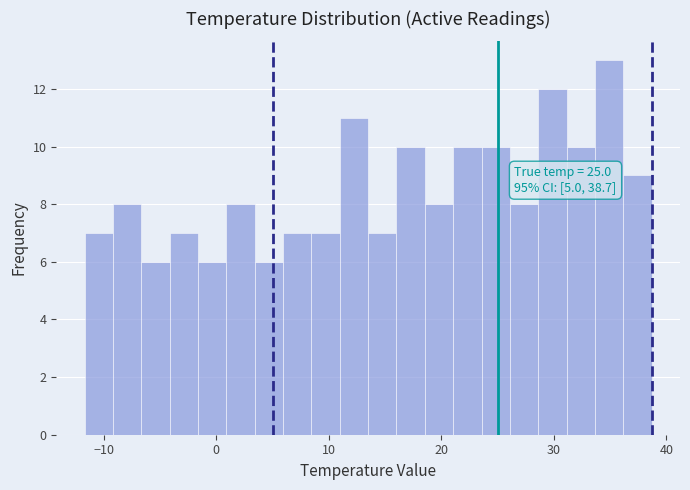

Around what value on the x-axis is the tallest bar? Give the approximate position of its centre, as read against the axis.

35